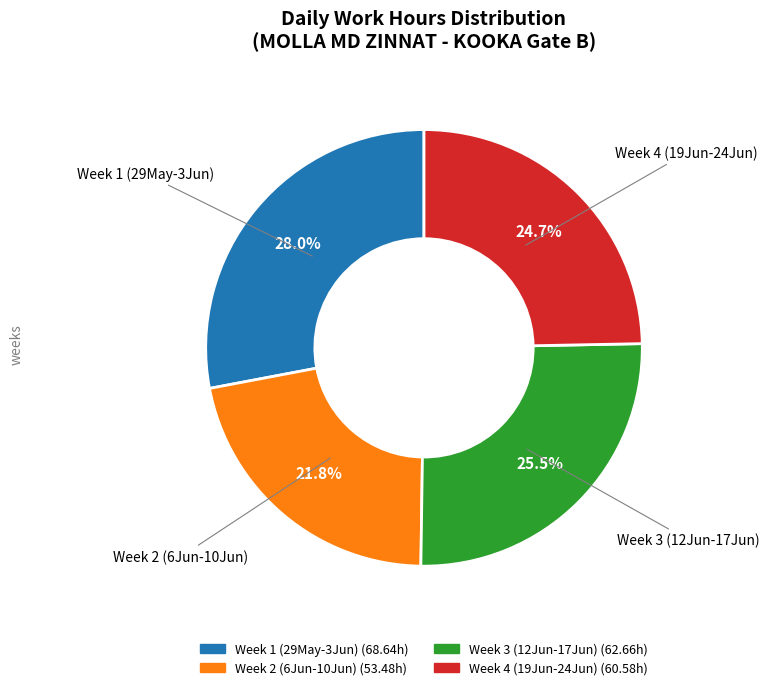

To the nearest percent, what is the difference between the largest and smallest slice percentages?

6%